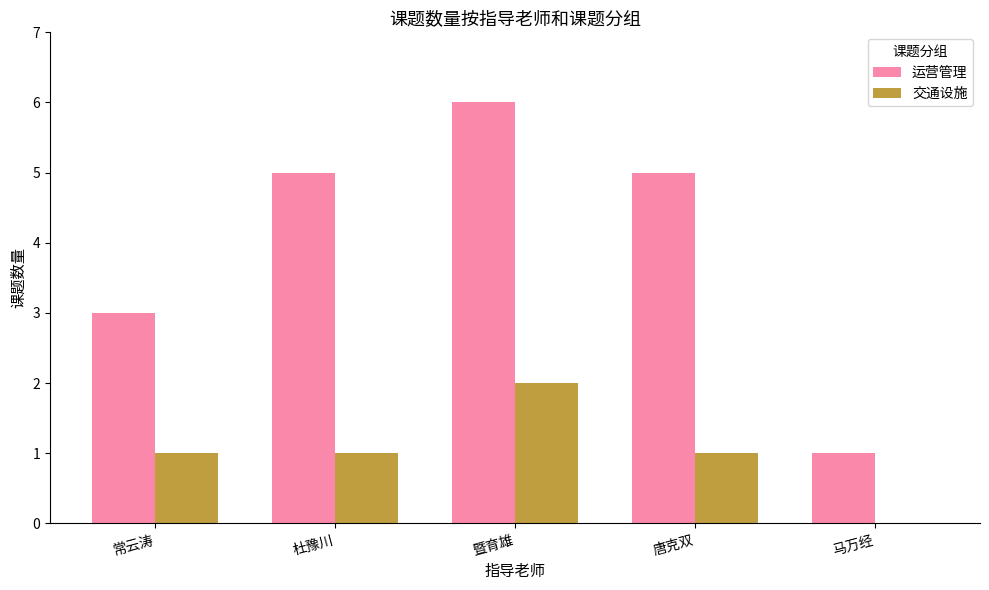

Which category has the highest value in the 运营管理 series?

暨育雄